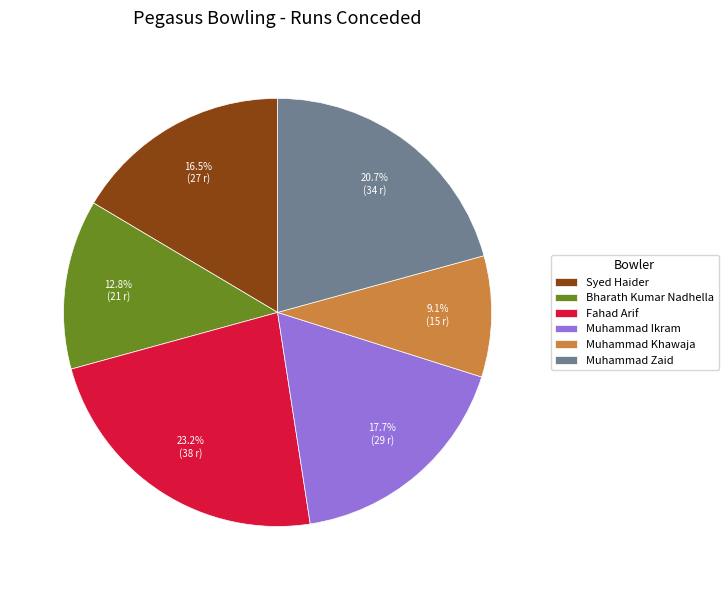

The Fahad Arif slice represents 23% of the pie. True or false?

True